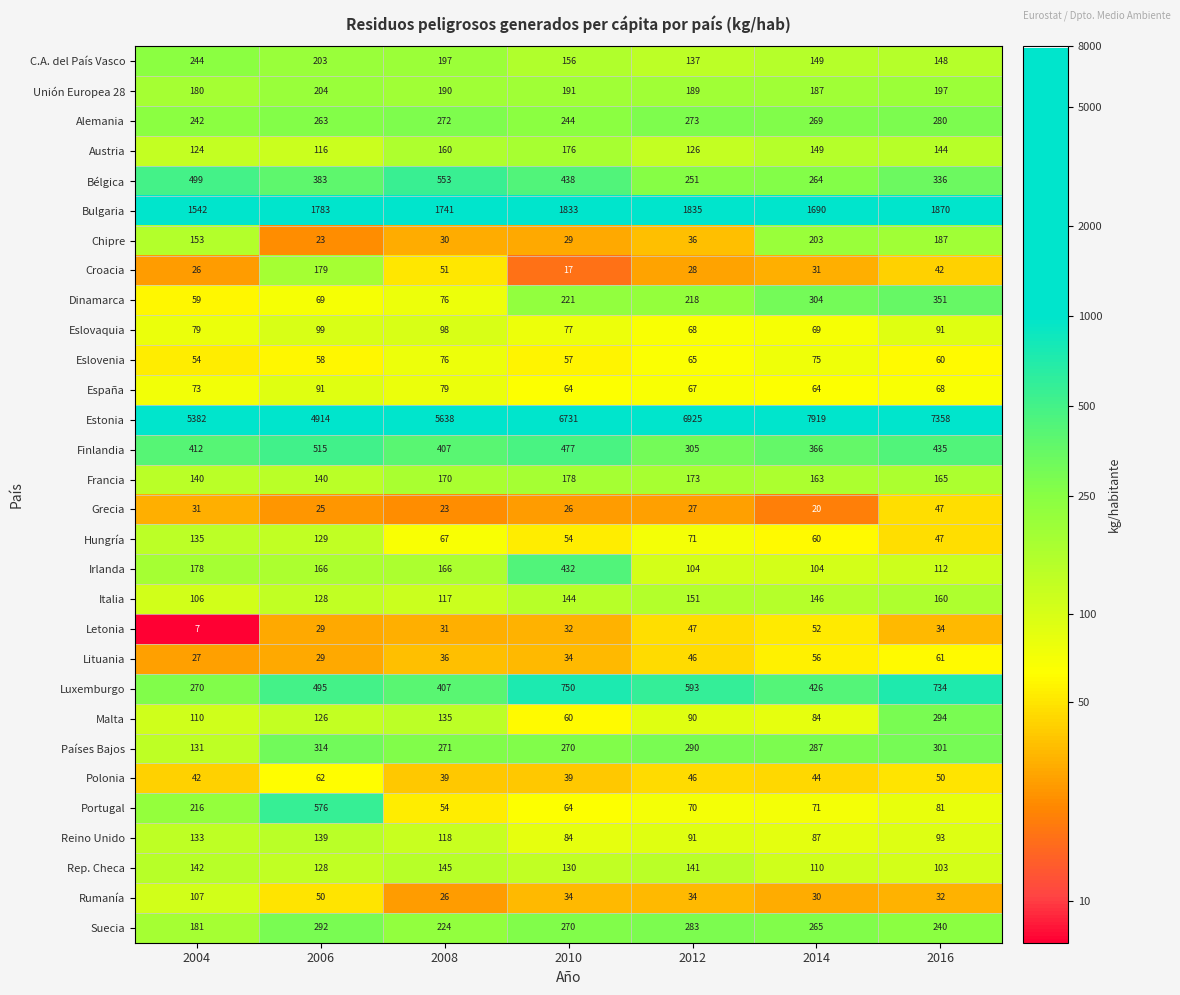

Which category has the lowest value across all series?

2004